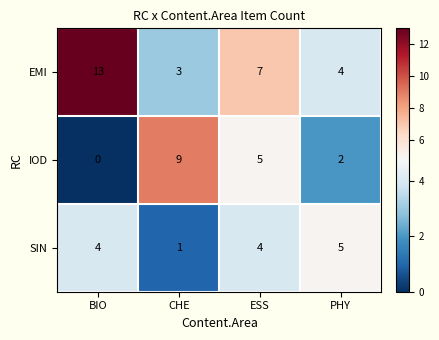

Count the number of data series in this chart.

3